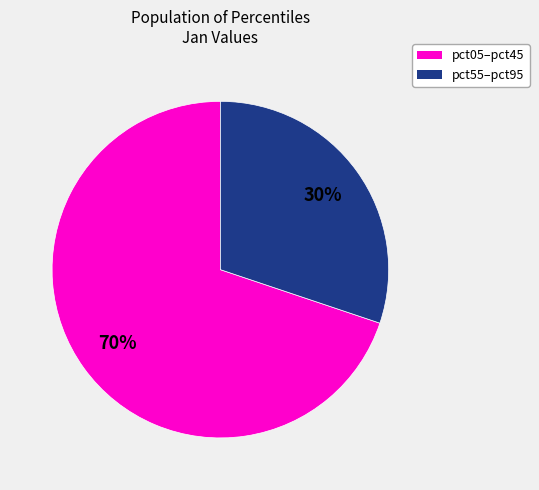

Is there any slice that represents more than half of the pie?

Yes